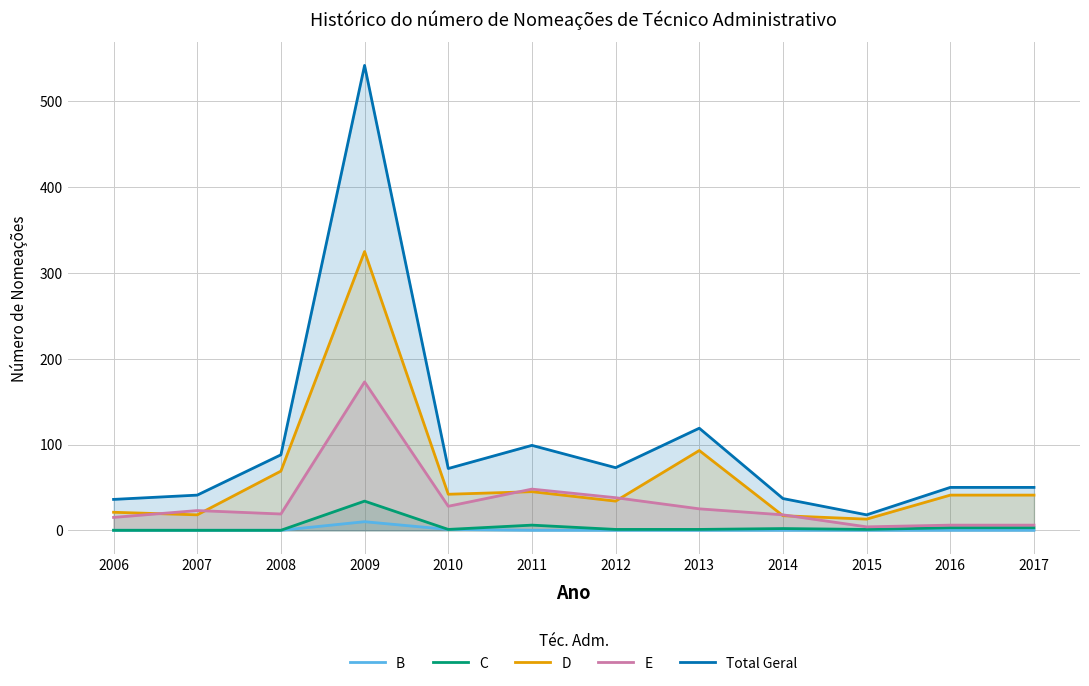

What is the difference between the E values at 2009 and 2017?

167